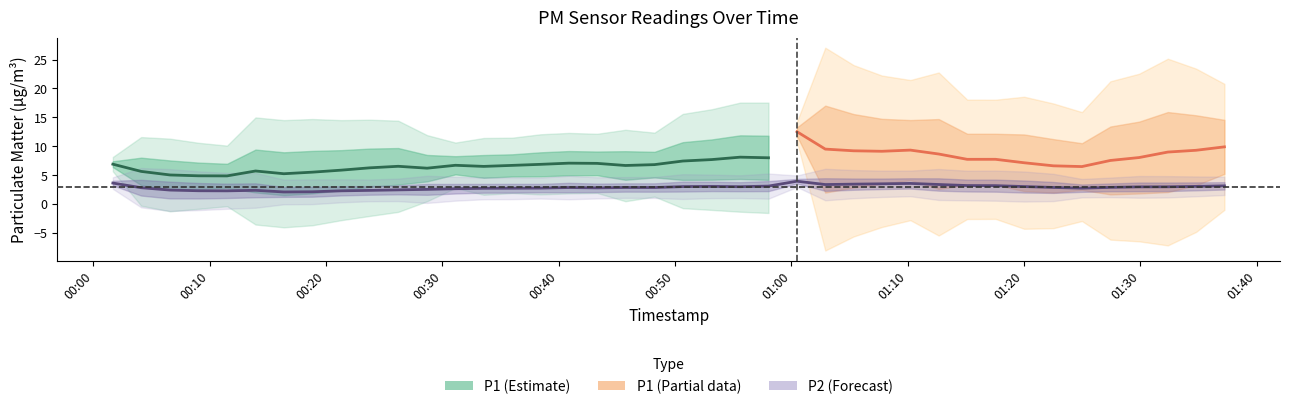

True or false: P1 and P2 intersect in this chart.

False